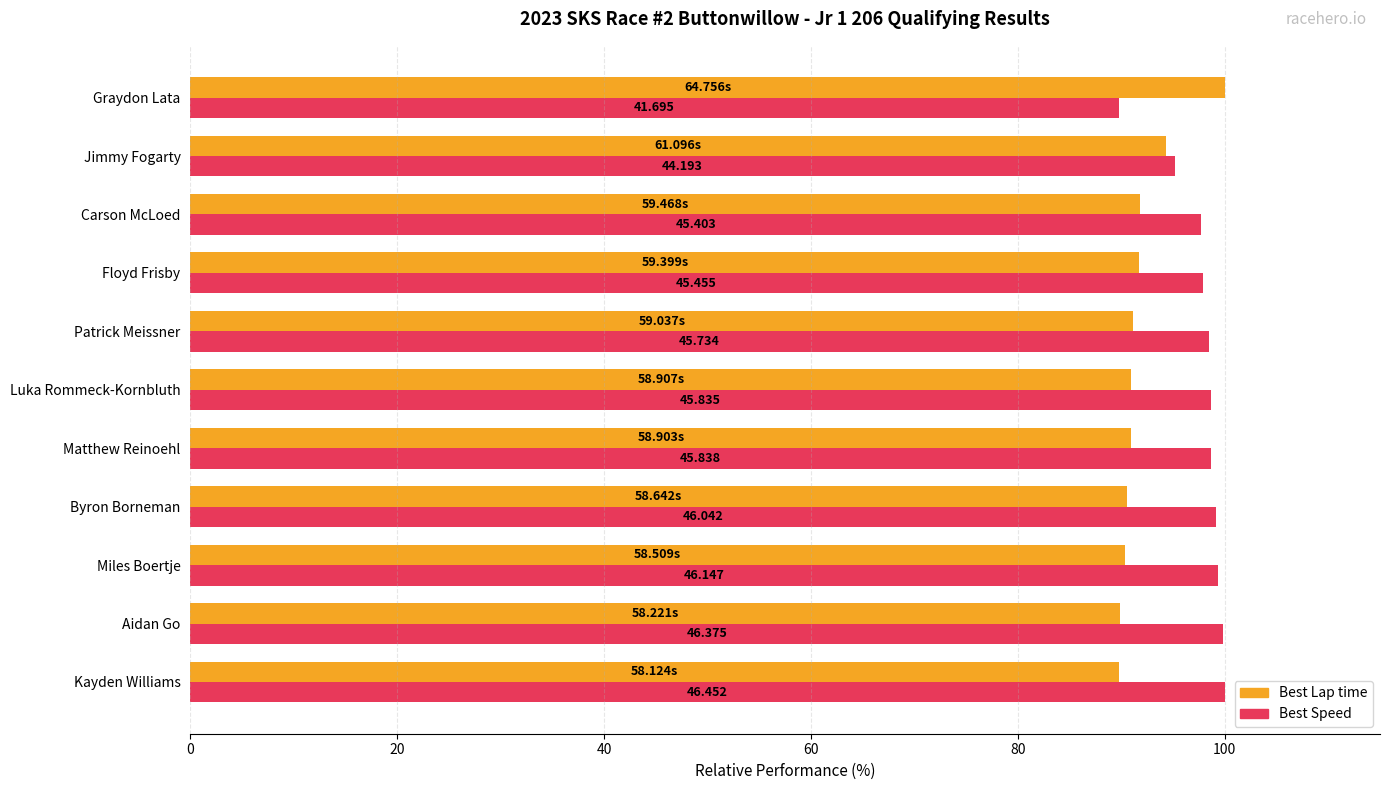

What are all the series names shown in the legend?

Best Lap time, Best Speed